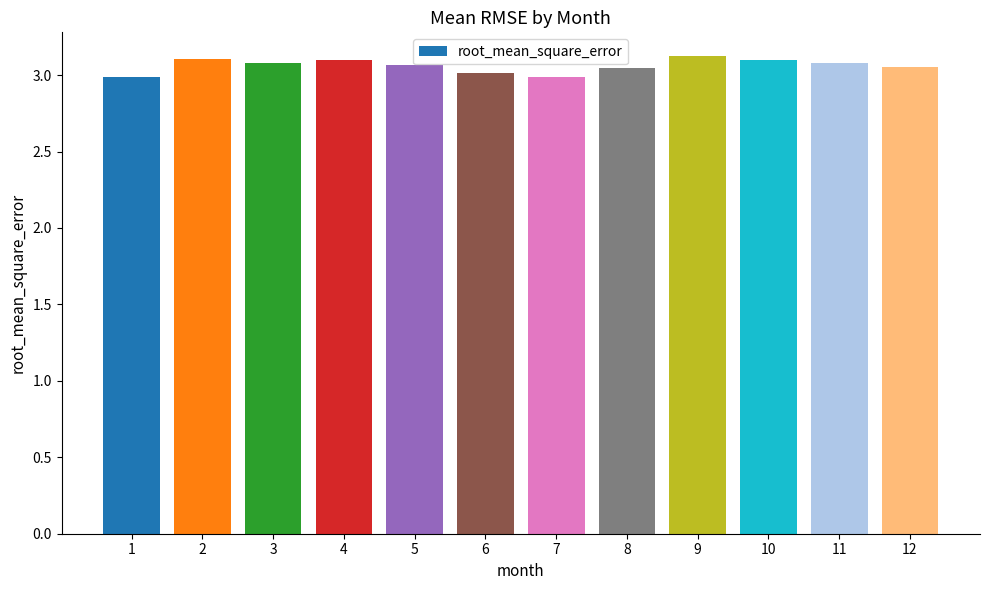

Is it true that the value at 11 is 4.6?

False